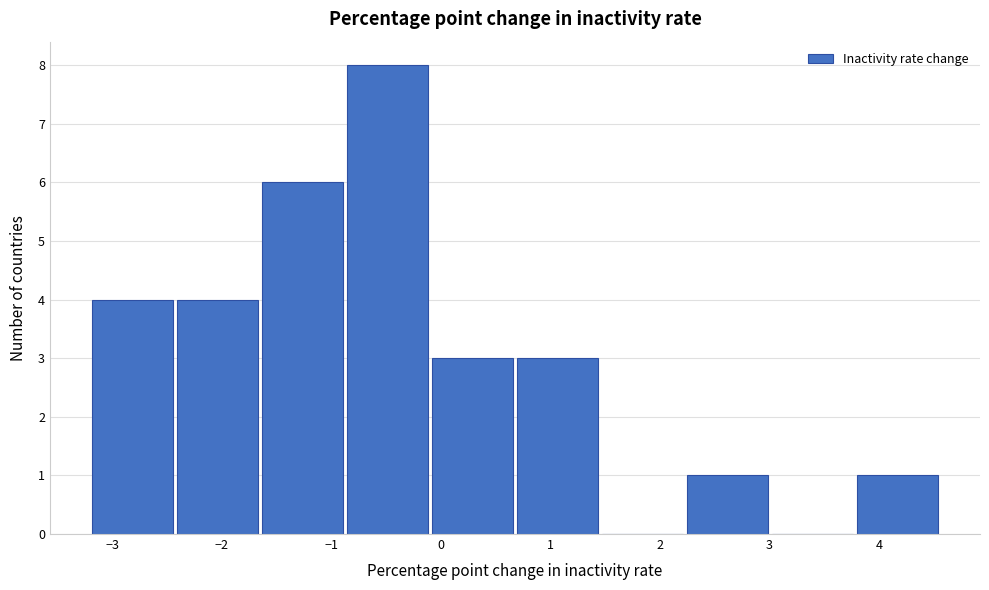

How tall is the bar that spans -1.6 to -0.9 on the x-axis? Neither the bar edges nor the heights are printed on the chart, so give them approximately, as read against the axes.

6